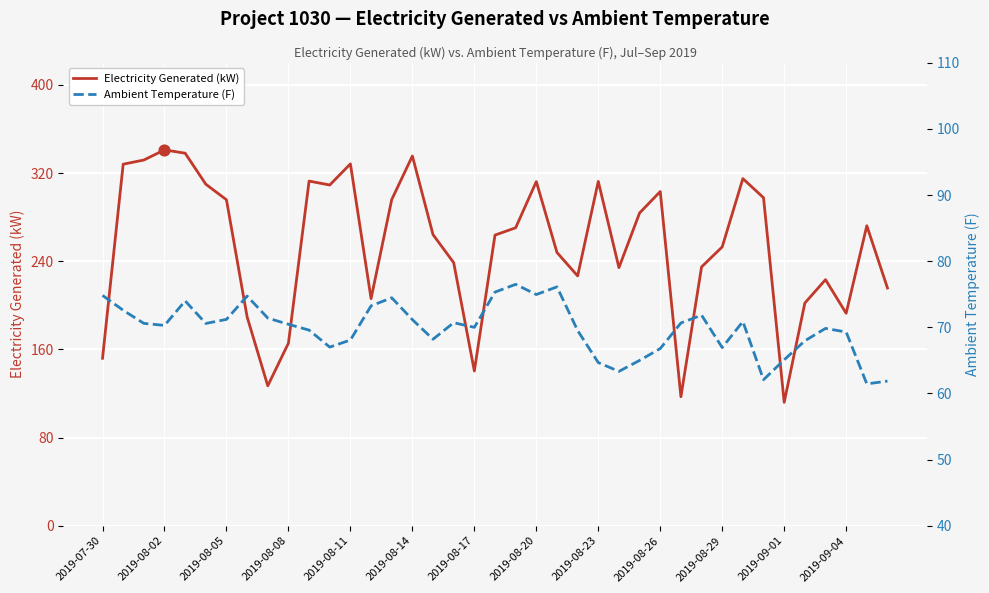

What are all the series names shown in the legend?

Electricity Generated (kW), Ambient Temperature (F)